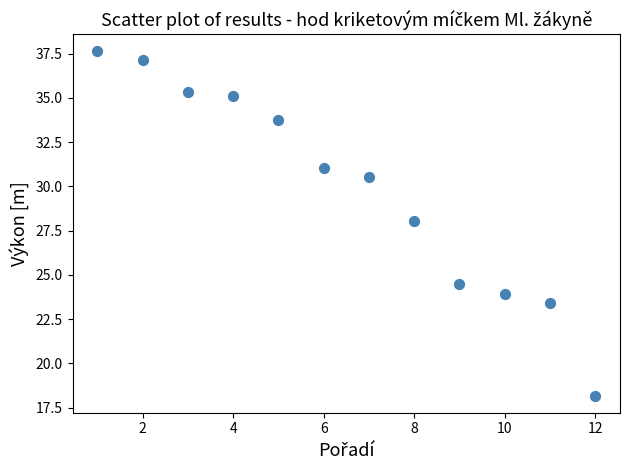

What is the range of Y values (max minus min)?

19.4